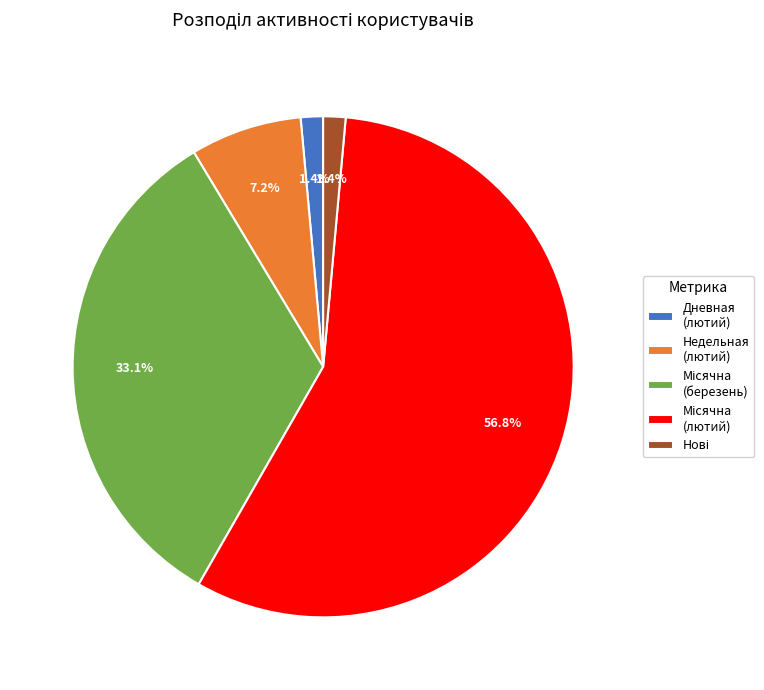

How many slices are in this pie chart?

5